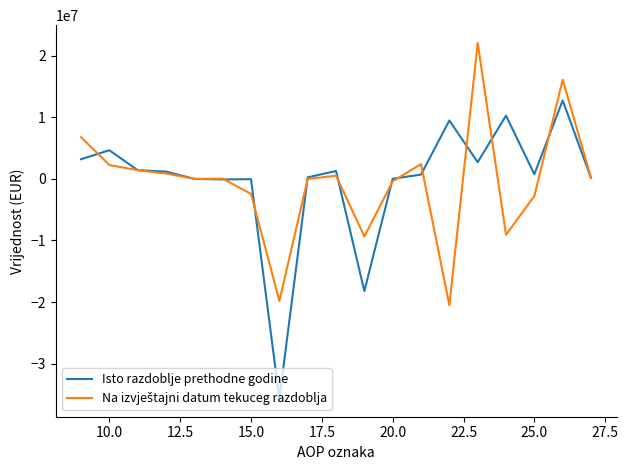

What is the minimum value shown in the chart?

-35702085